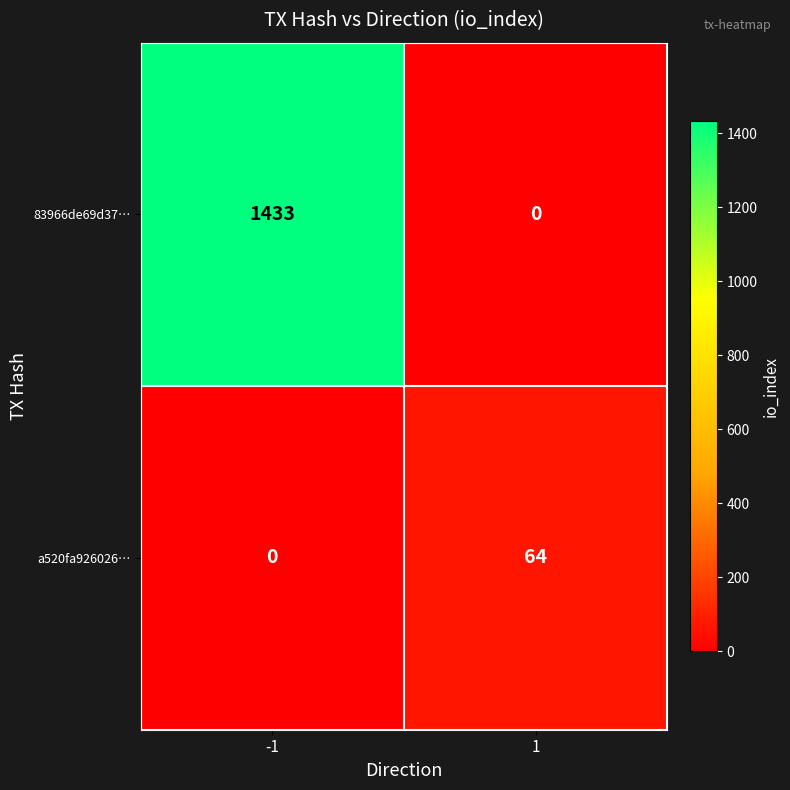

Which series has the widest spread of values?

83966de69d37…